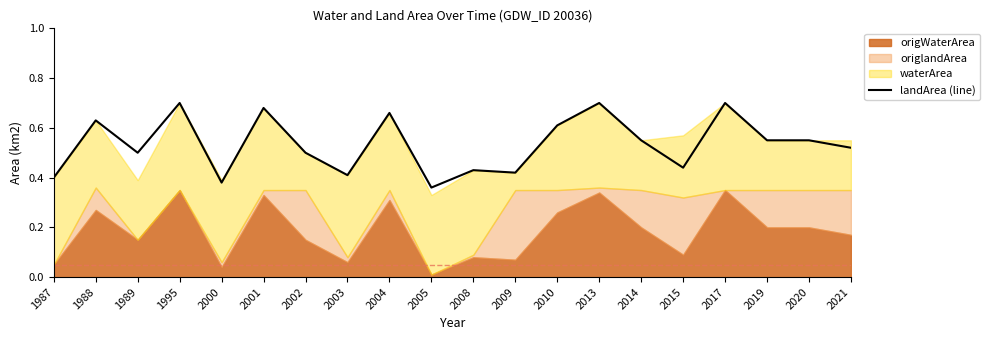

Where is the first local minimum?

1989